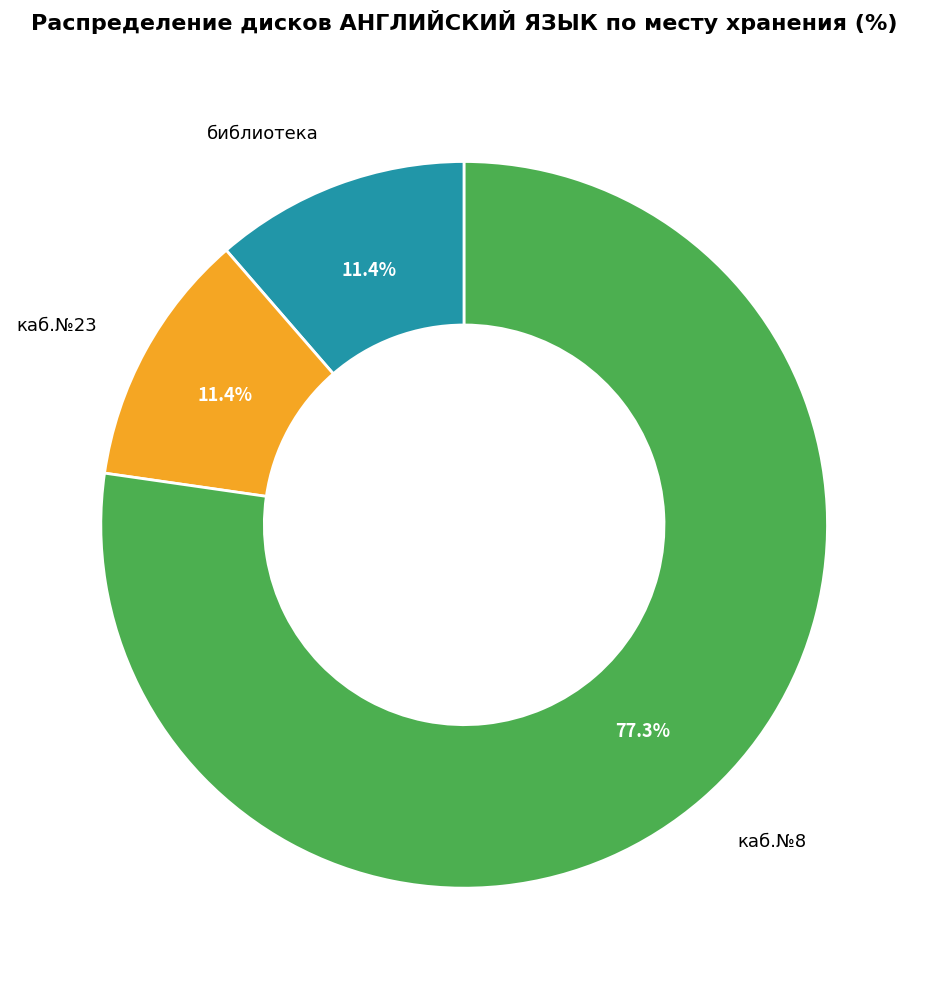

Does any single category account for the majority?

Yes